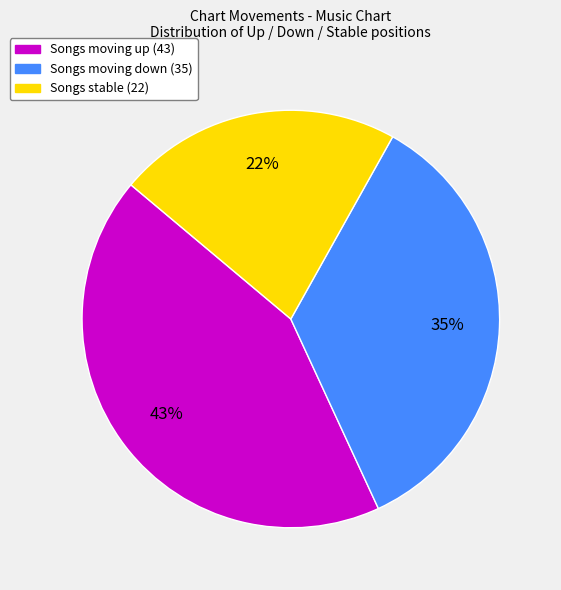

To the nearest percent, what is the average slice percentage?

33%